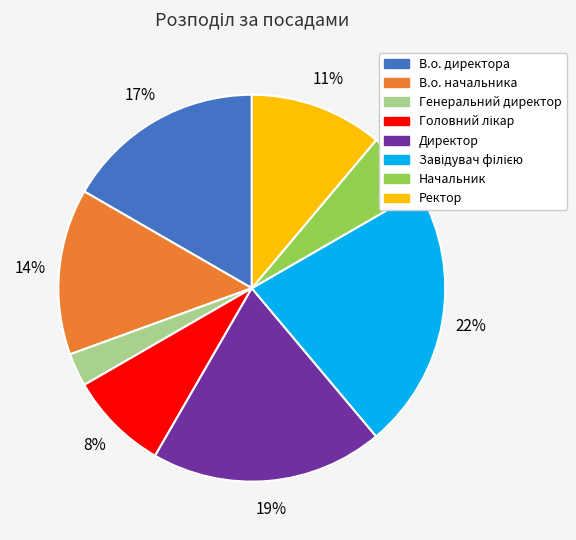

Is there a majority slice in this chart?

No